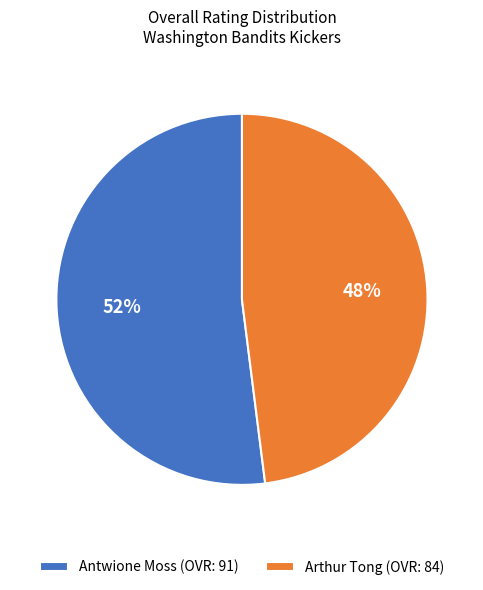

Between Arthur Tong (OVR: 84) and Antwione Moss (OVR: 91), which is larger?

Antwione Moss (OVR: 91)